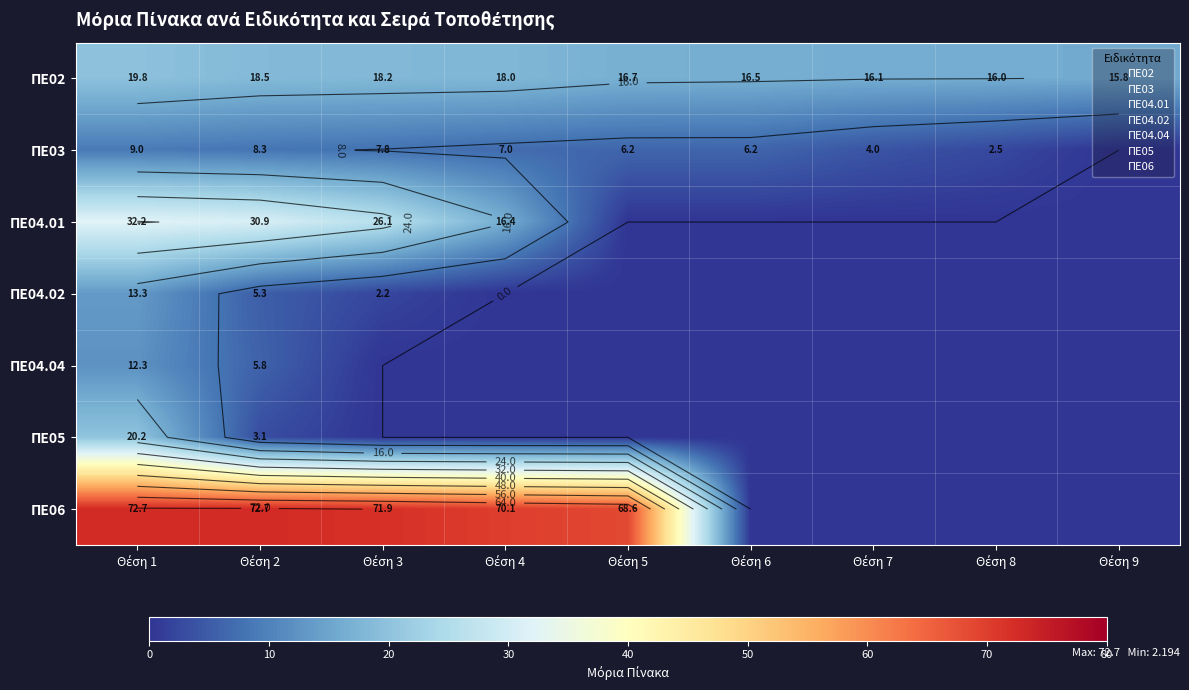

Which series has the largest total across all categories?

ΠΕ06